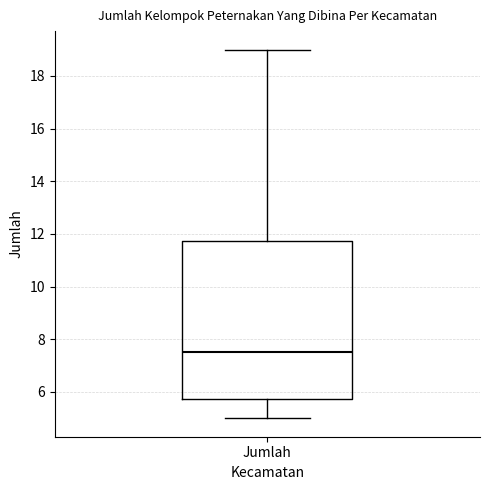

Transcribe this box plot: give where the median line is, the range the box spans, and where the two whiskers end, as read against the y-axis. The values are not printed on the chart, so give them approximately, as read against the axis.

median 7.6, box 5.8 to 11.8, whiskers 5.0 to 19.0